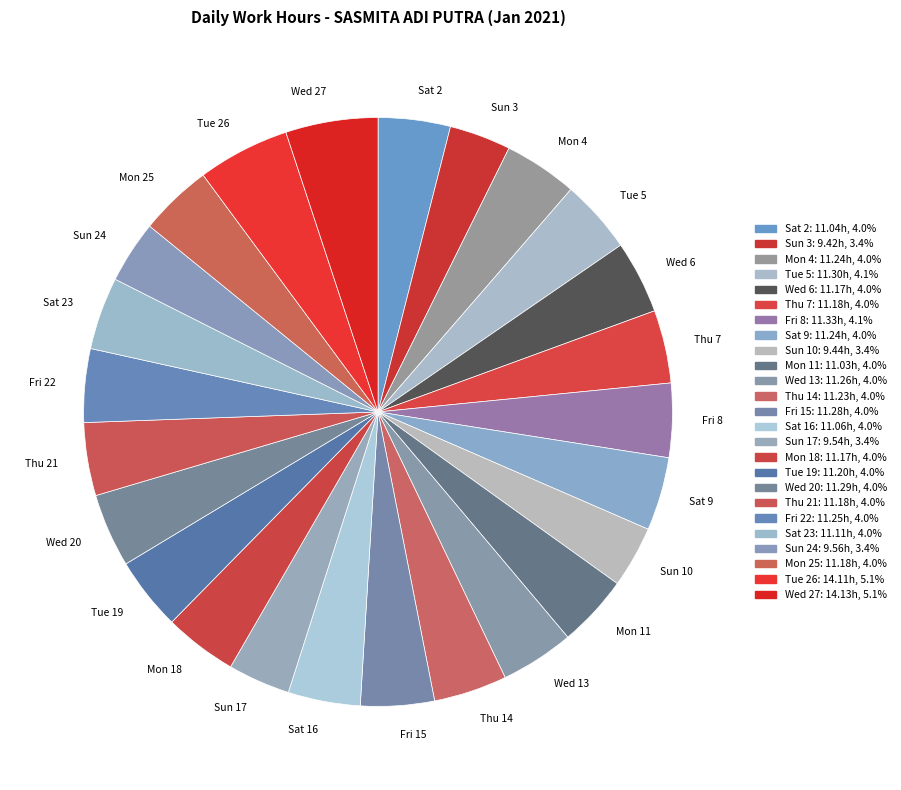

Is it true that Mon 25 is 4% of the pie?

True